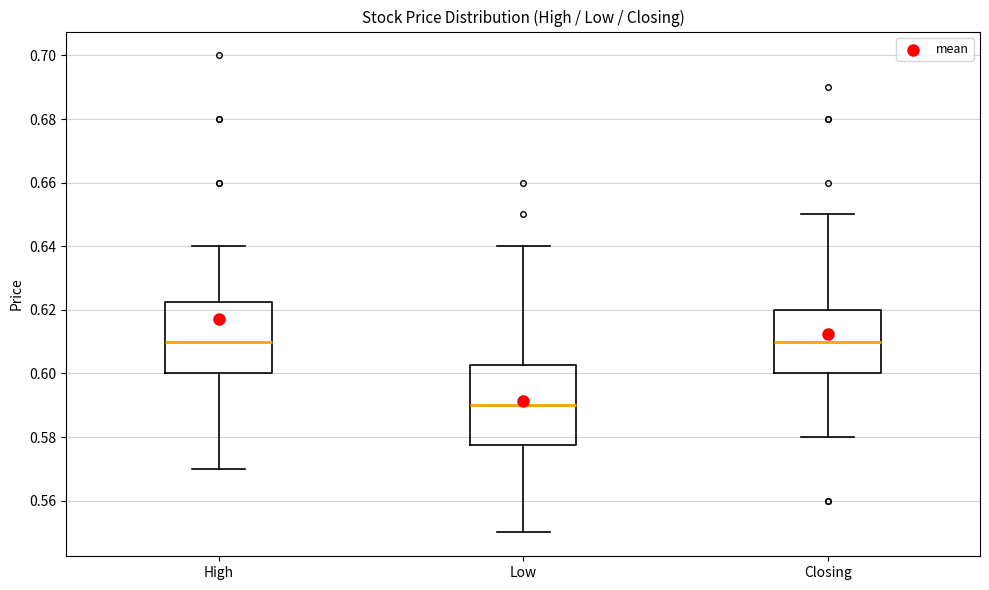

Comparing the boxes themselves (not the whiskers), which one is the tallest?

Low